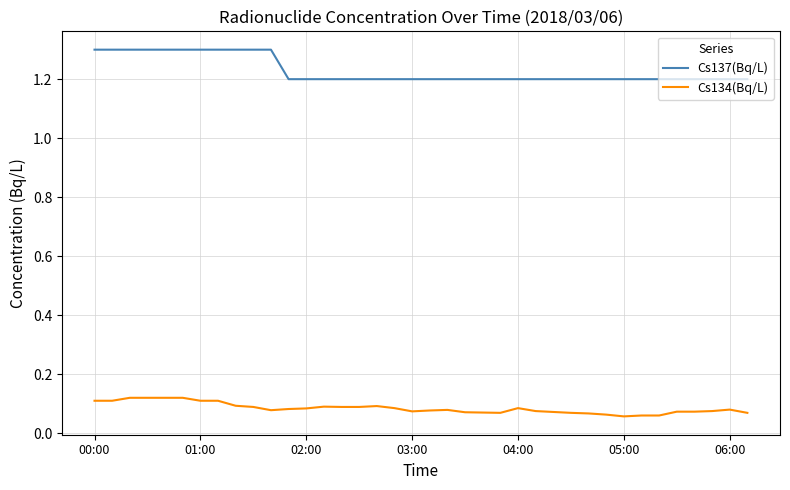

What is the maximum value for Cs137(Bq/L)?

1.3